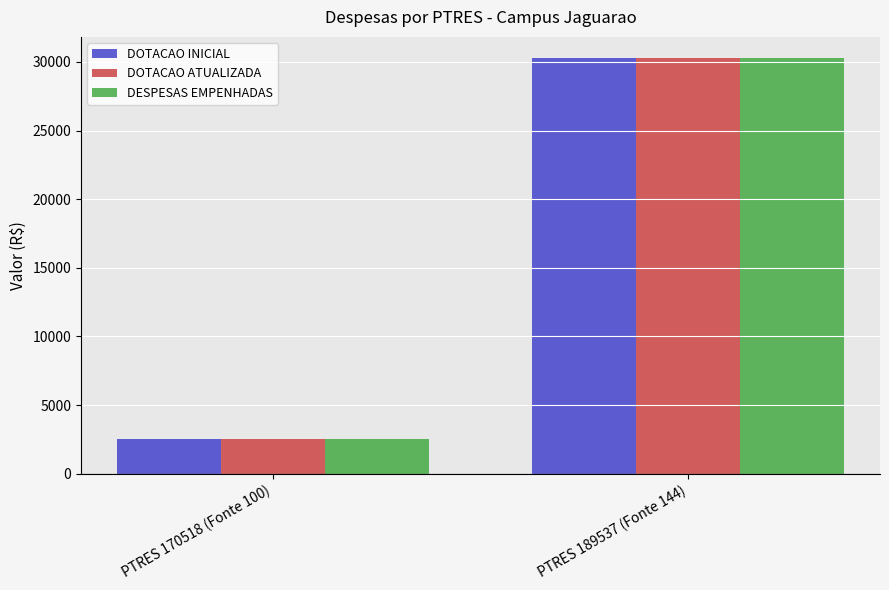

Rank the categories by DESPESAS EMPENHADAS value from lowest to highest.

PTRES 170518 (Fonte 100), PTRES 189537 (Fonte 144)